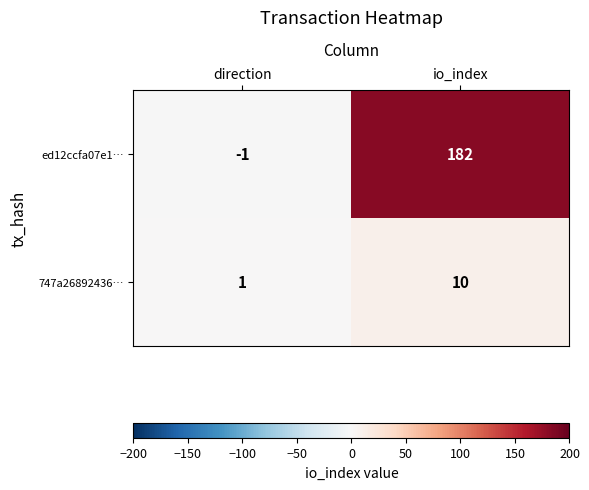

What is the spread (max minus min) of values at io_index?

172